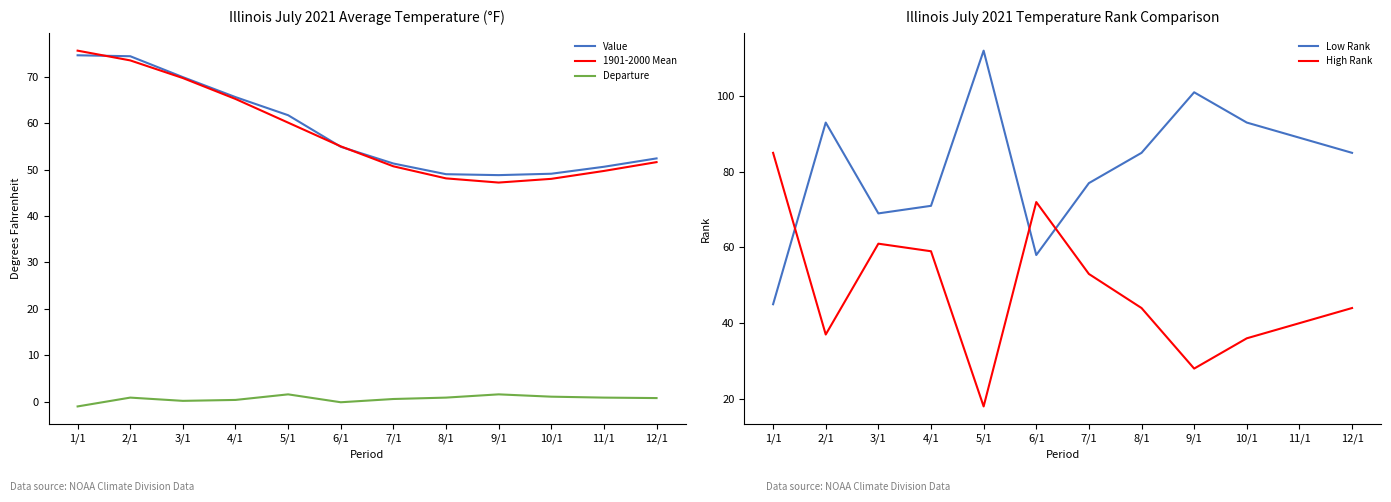

What is the sum of all Departure values?

7.9